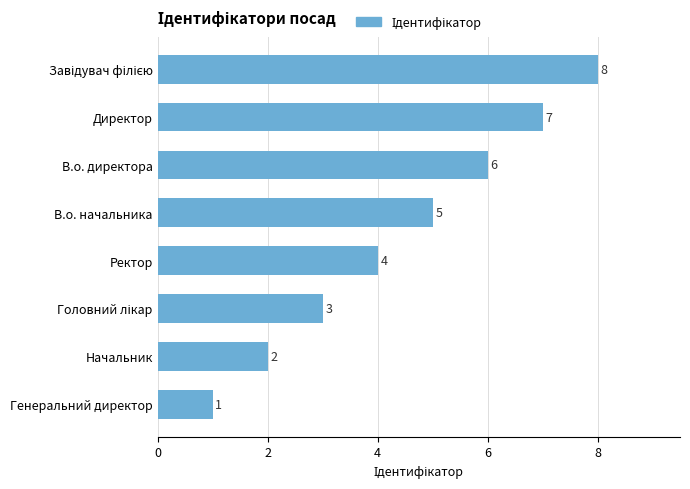

Is it true that the value at В.о. директора is 8?

False